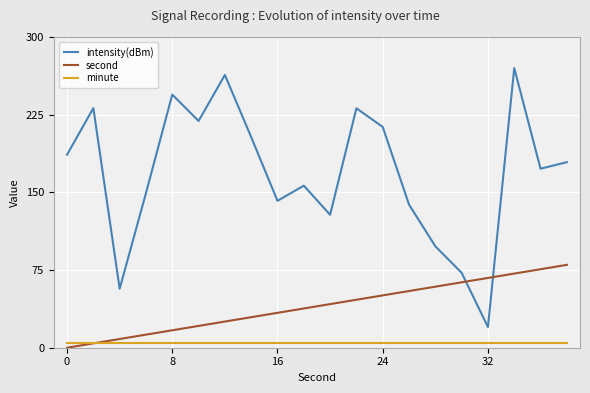

Rank the series by their average value, from highest to lowest.

intensity(dBm), second, minute